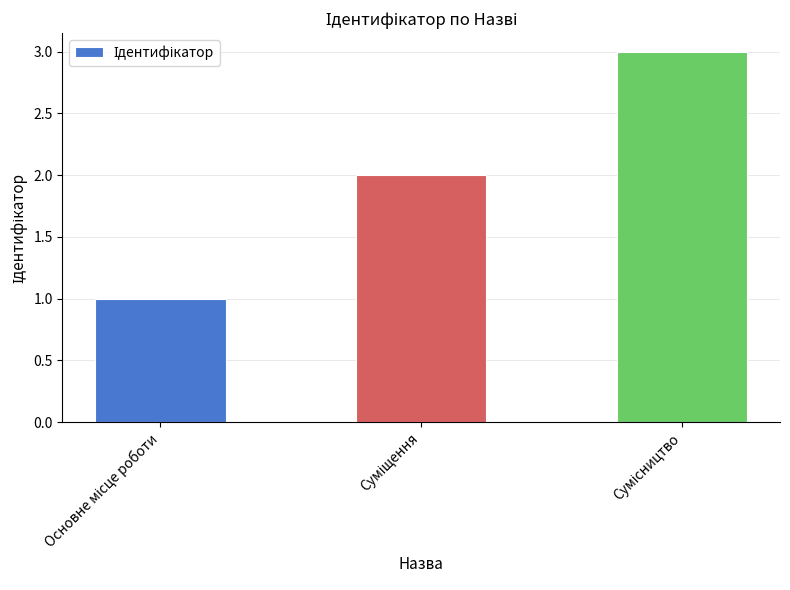

What is the greatest value displayed?

3